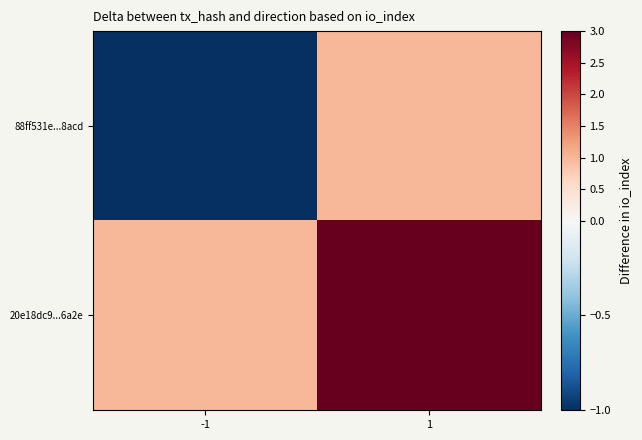

At which category is the sum across all series the highest?

1